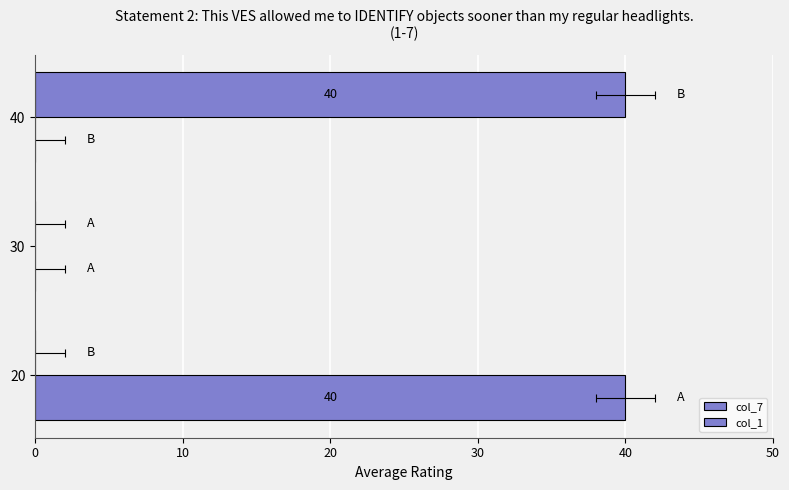

What is the difference between the maximum and minimum values in the col_7 series?

40